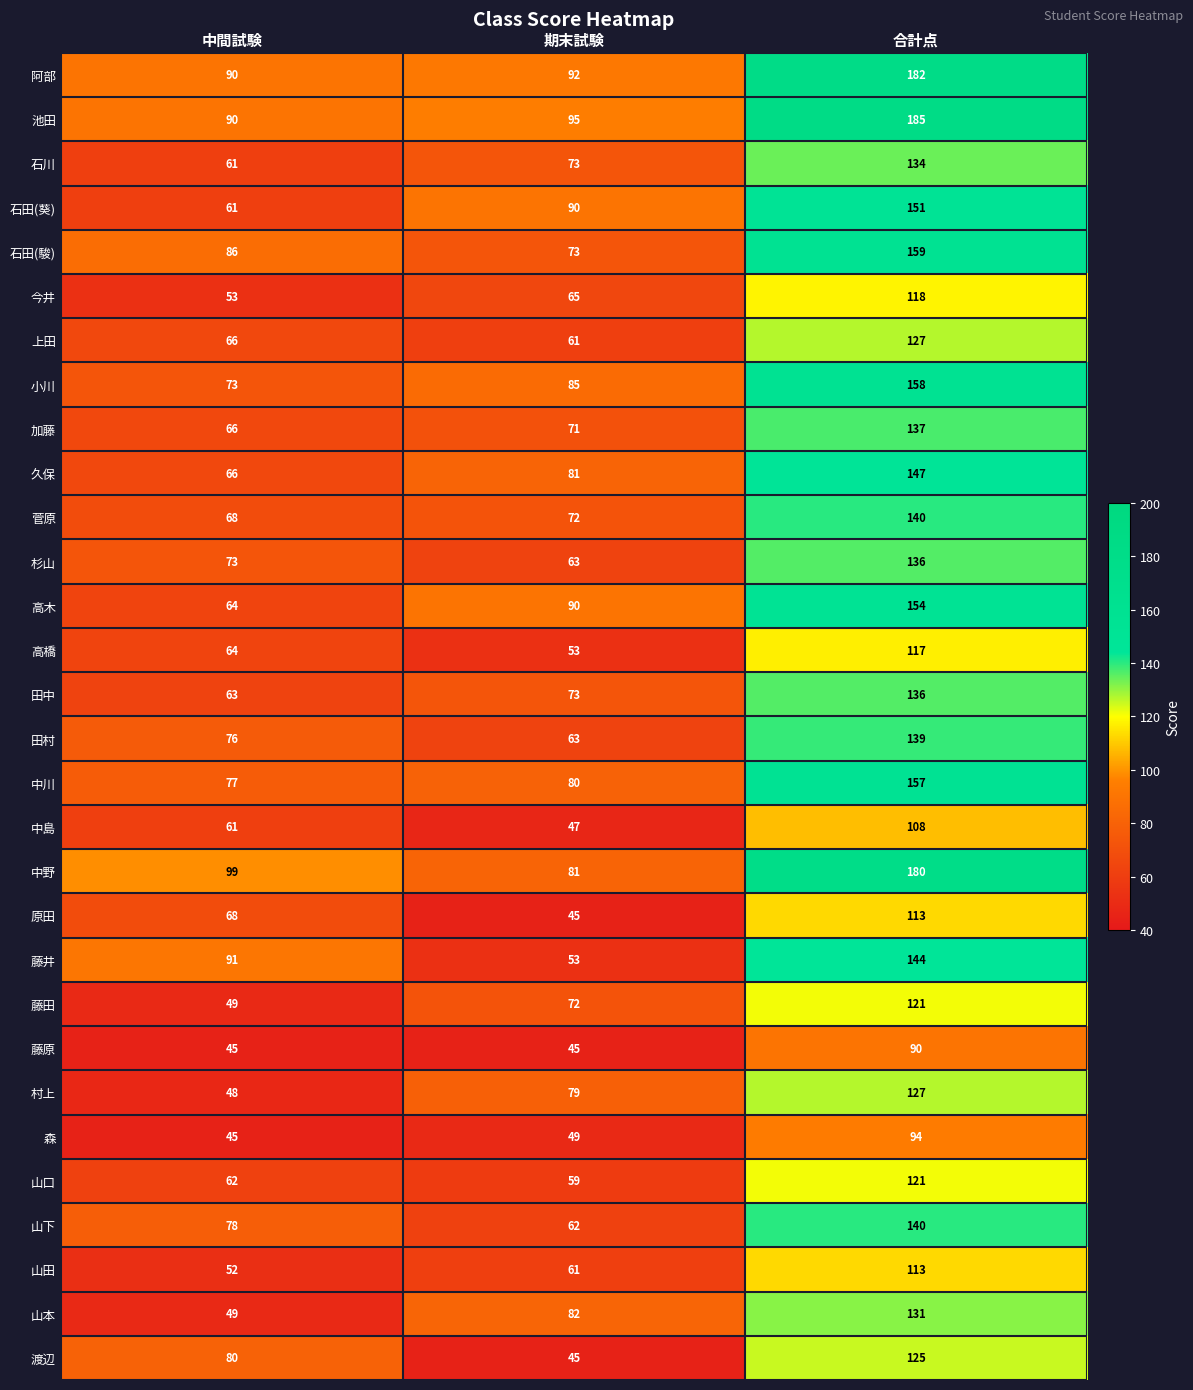

Count the number of categories in the chart.

3